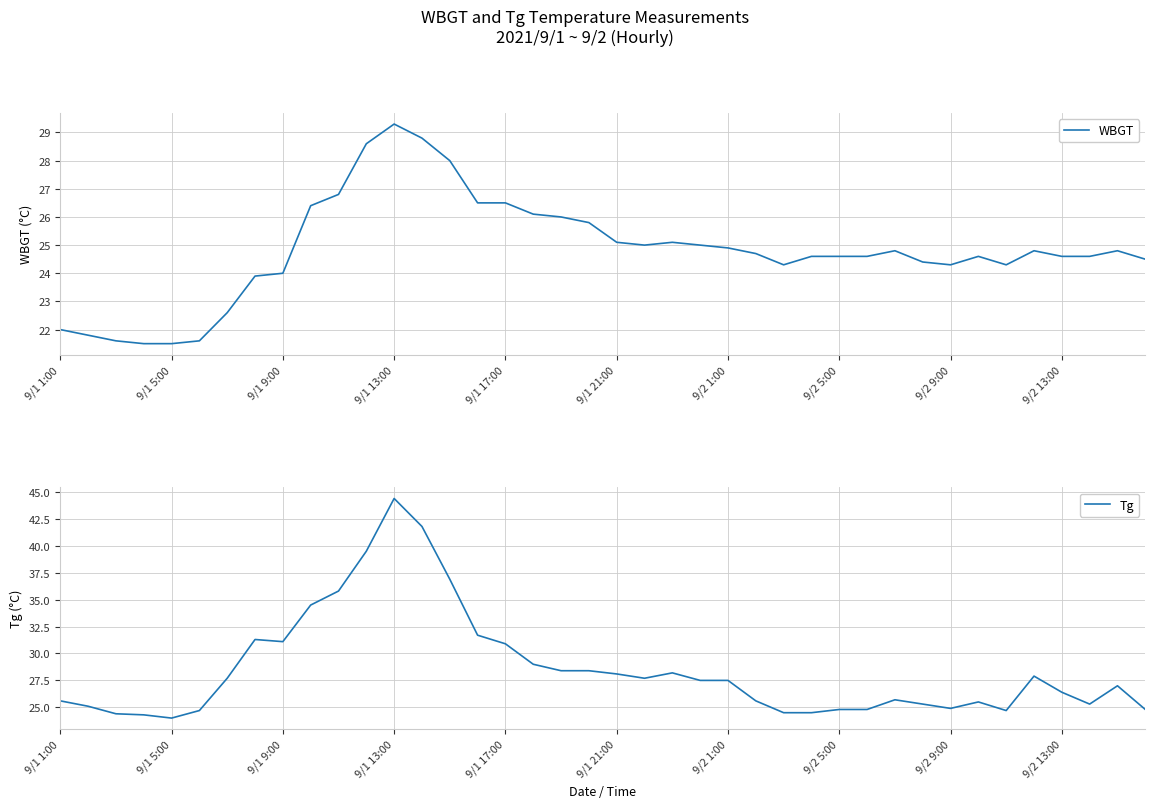

What is the minimum value for WBGT?

21.5